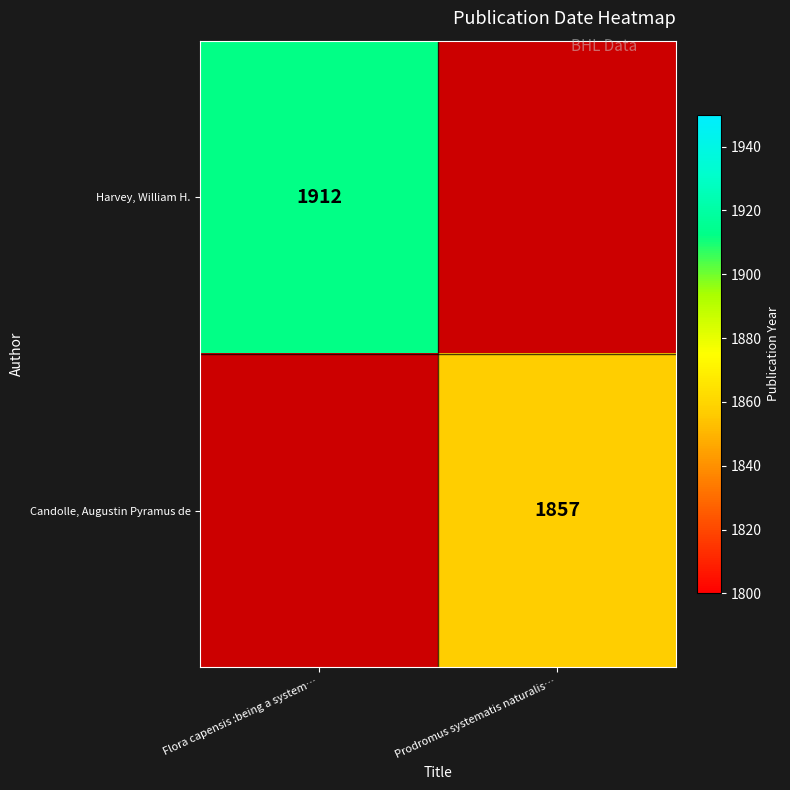

Is the value of Candolle, Augustin Pyramus de at Prodromus systematis naturalis… greater than the value of Harvey, William H. at Flora capensis :being a system…?

No